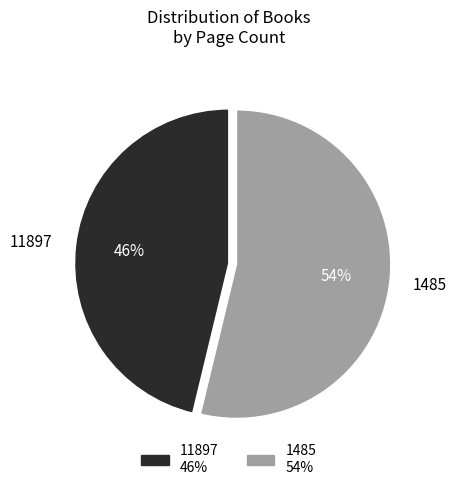

Which category has the biggest portion of the pie?

1485